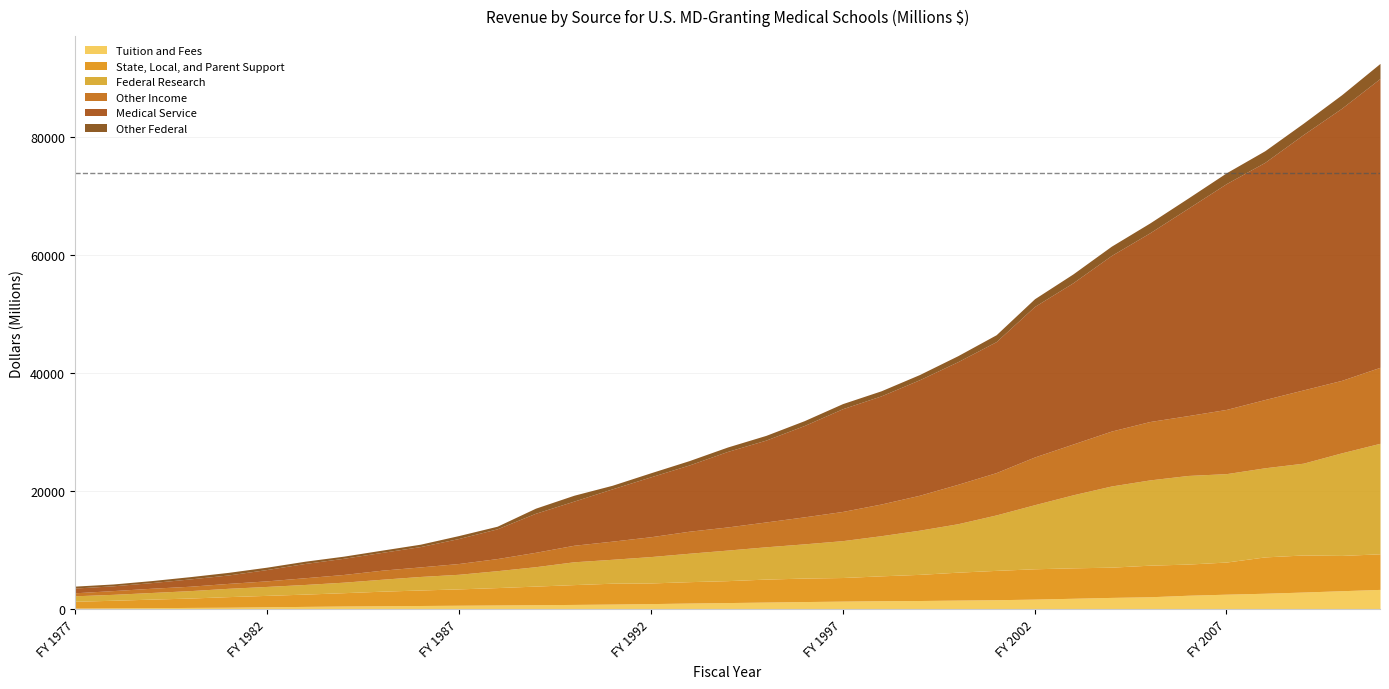

How many values in the State, Local, and Parent Support series are below 3716?

17